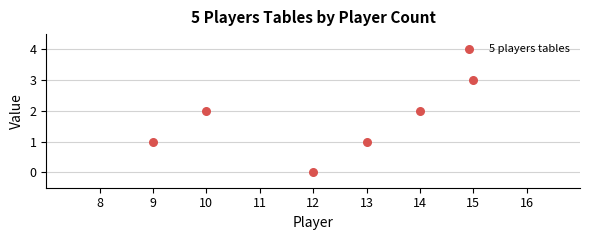

What is the average X value?

12